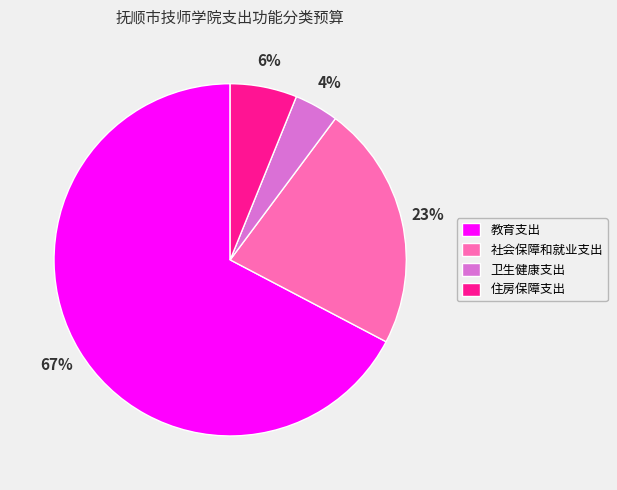

Combined, do 住房保障支出 and 社会保障和就业支出 account for over 50%?

No